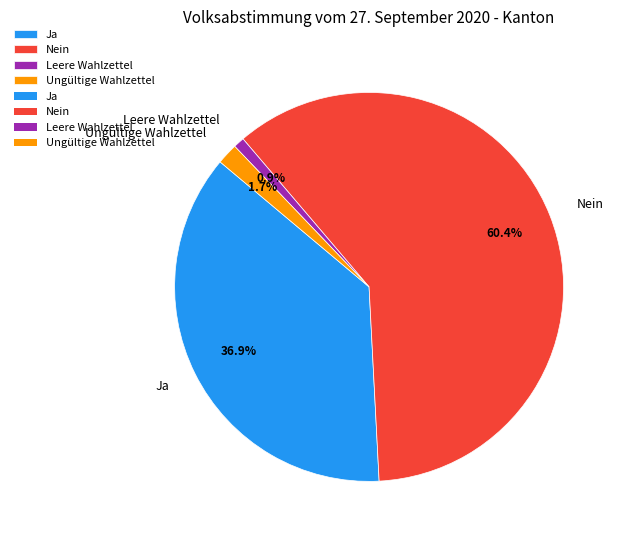

Count the number of slices in the pie.

4